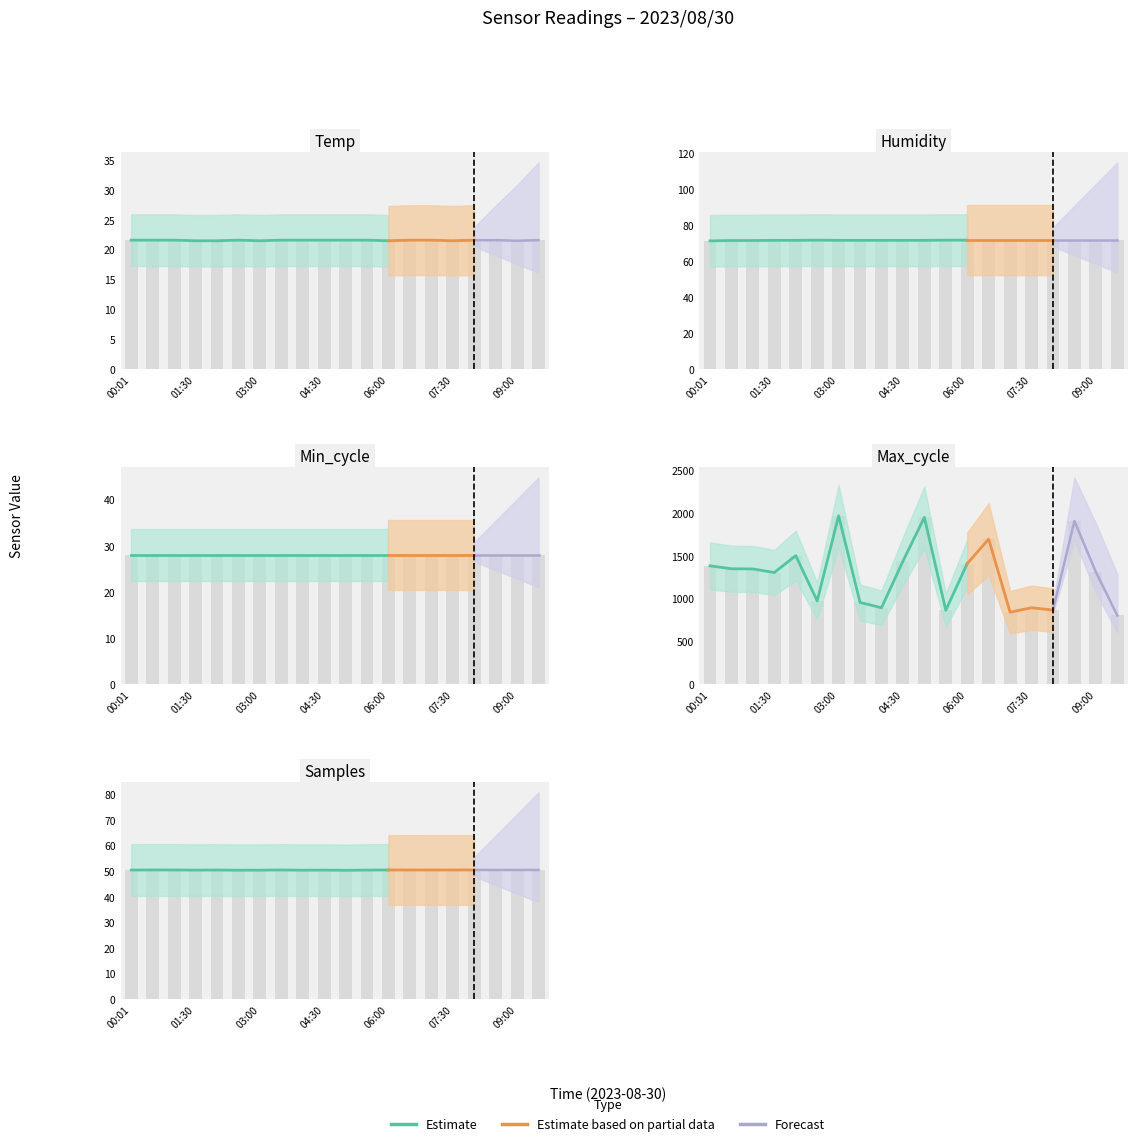

Which has a higher value, 04:00 or 09:00?

04:00